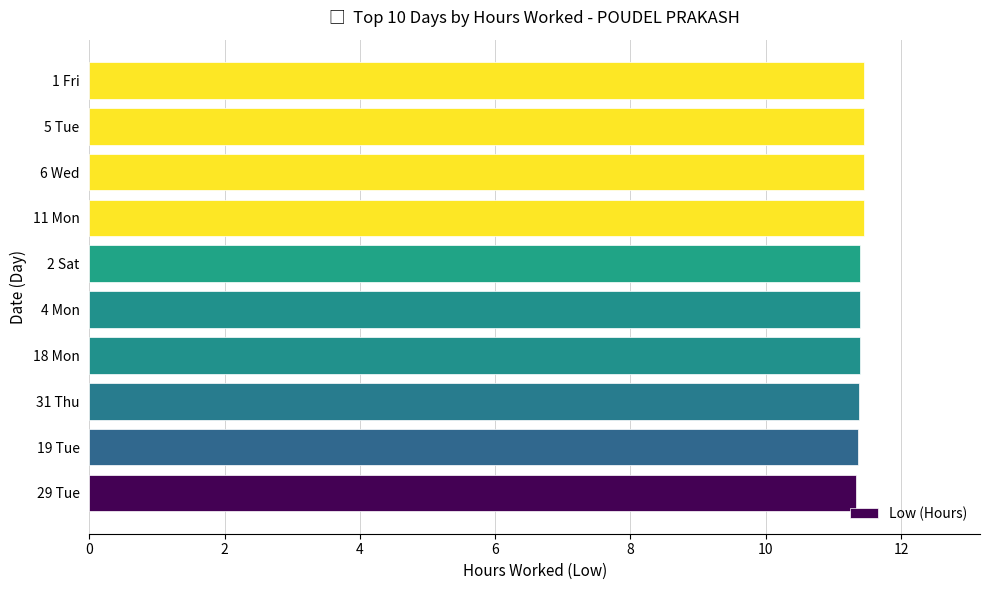

What is the ratio of the value at 18 Mon to the value at 29 Tue?

1.0